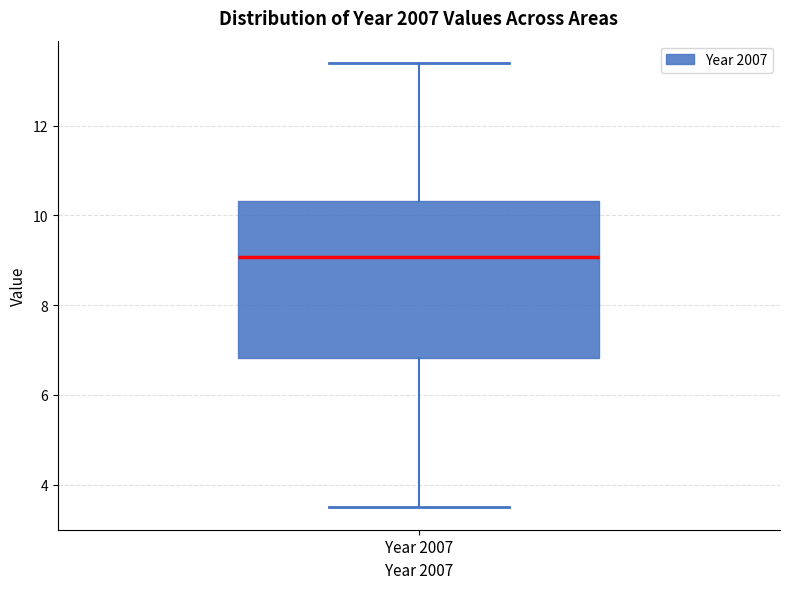

Transcribe this box plot: give where the median line is, the range the box spans, and where the two whiskers end, as read against the y-axis. The values are not printed on the chart, so give them approximately, as read against the axis.

median 9.0, box 6.8 to 10.4, whiskers 3.4 to 13.4